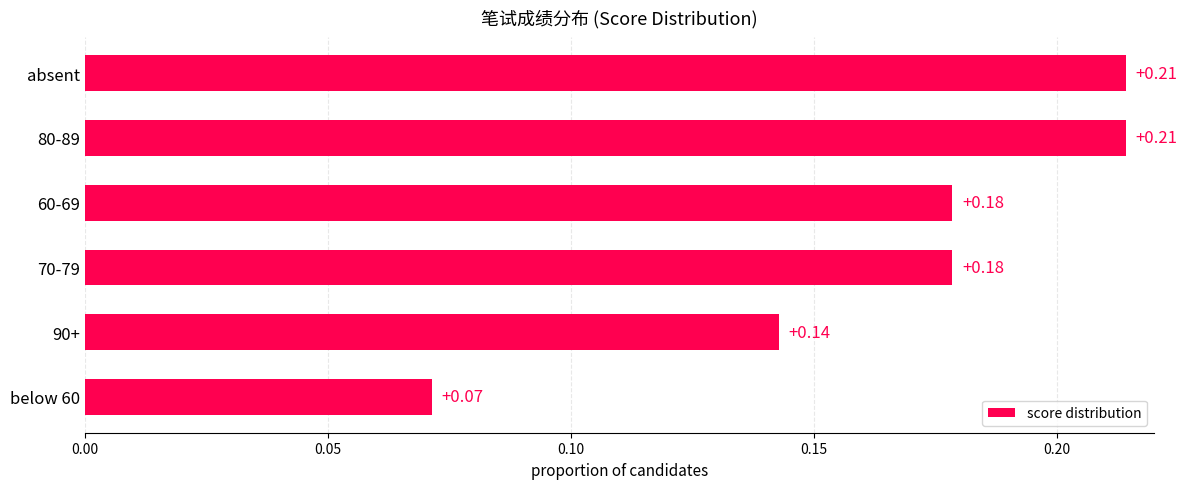

What is the change in value from below 60 to 70-79?

+0.1